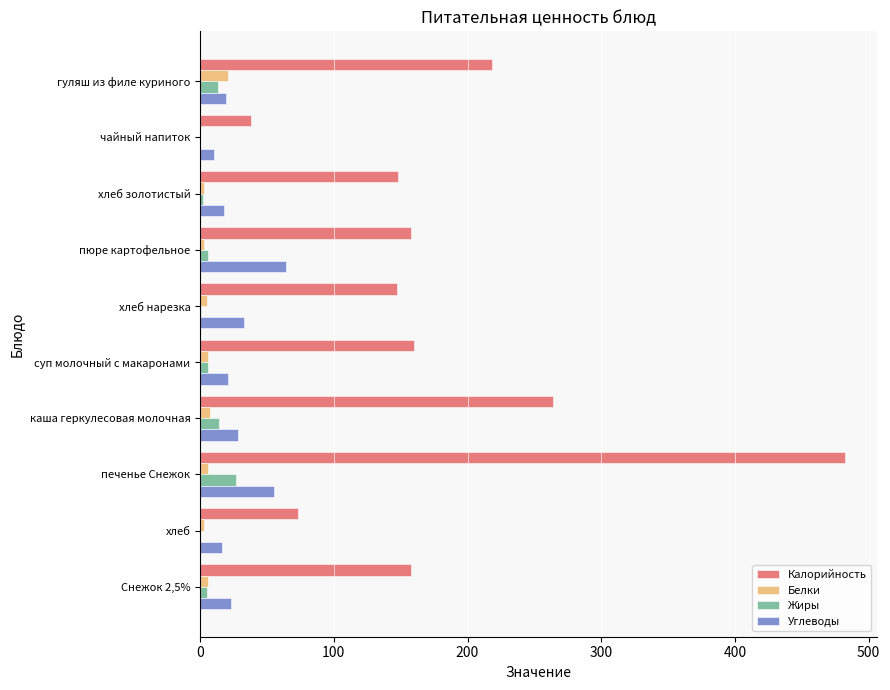

Between чайный напиток and пюре картофельное, which series saw the biggest shift?

Калорийность